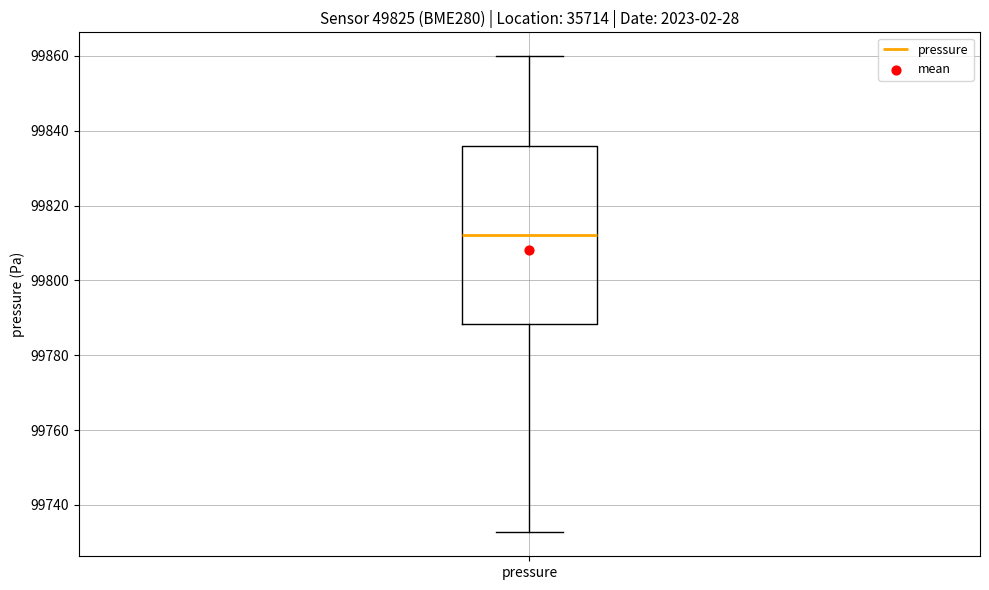

Read this box plot against the y-axis: the position of the median line, the range covered by the box, and the ends of both whiskers. The values are not printed on the chart, so give them approximately, as read against the axis.

median 99812, box 99788 to 99836, whiskers 99732 to 99860